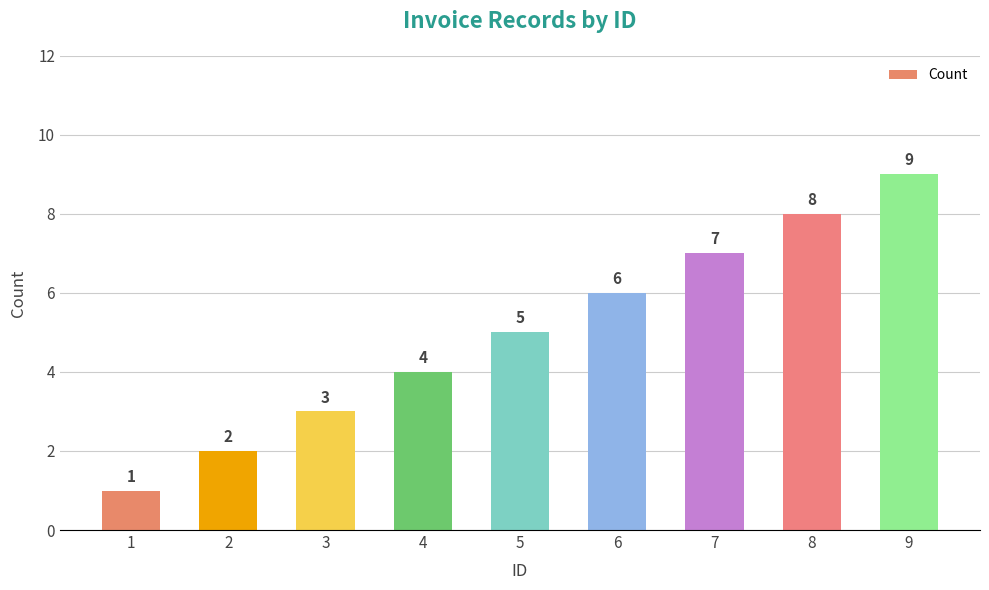

What is the average value?

5